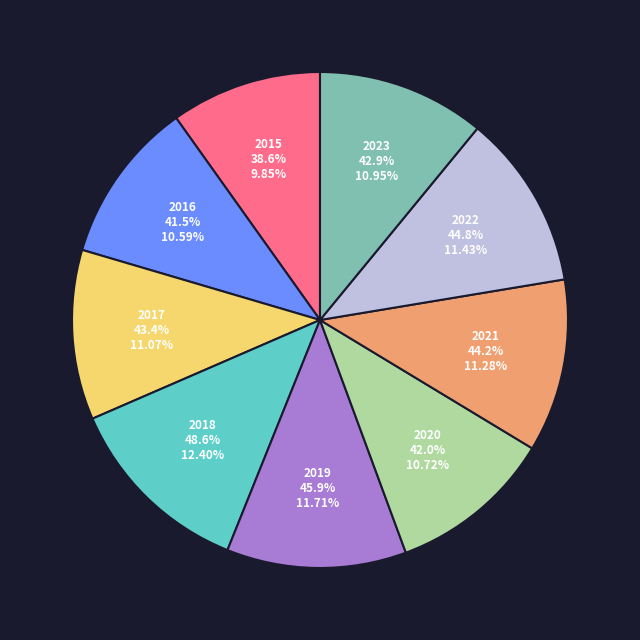

Approximately how many times larger is the value at 2020 compared to 2015?

1.1